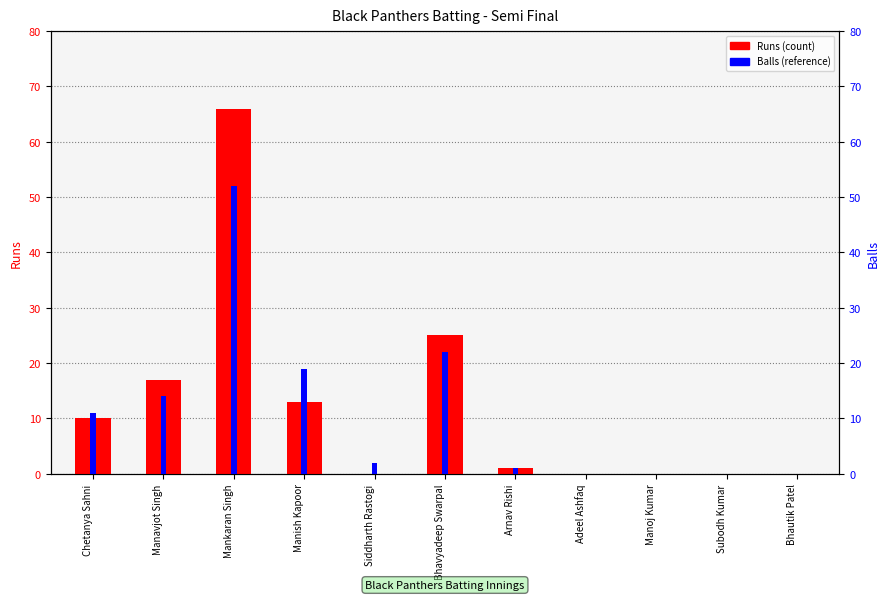

What is the total value across all series at Manish Kapoor?

32